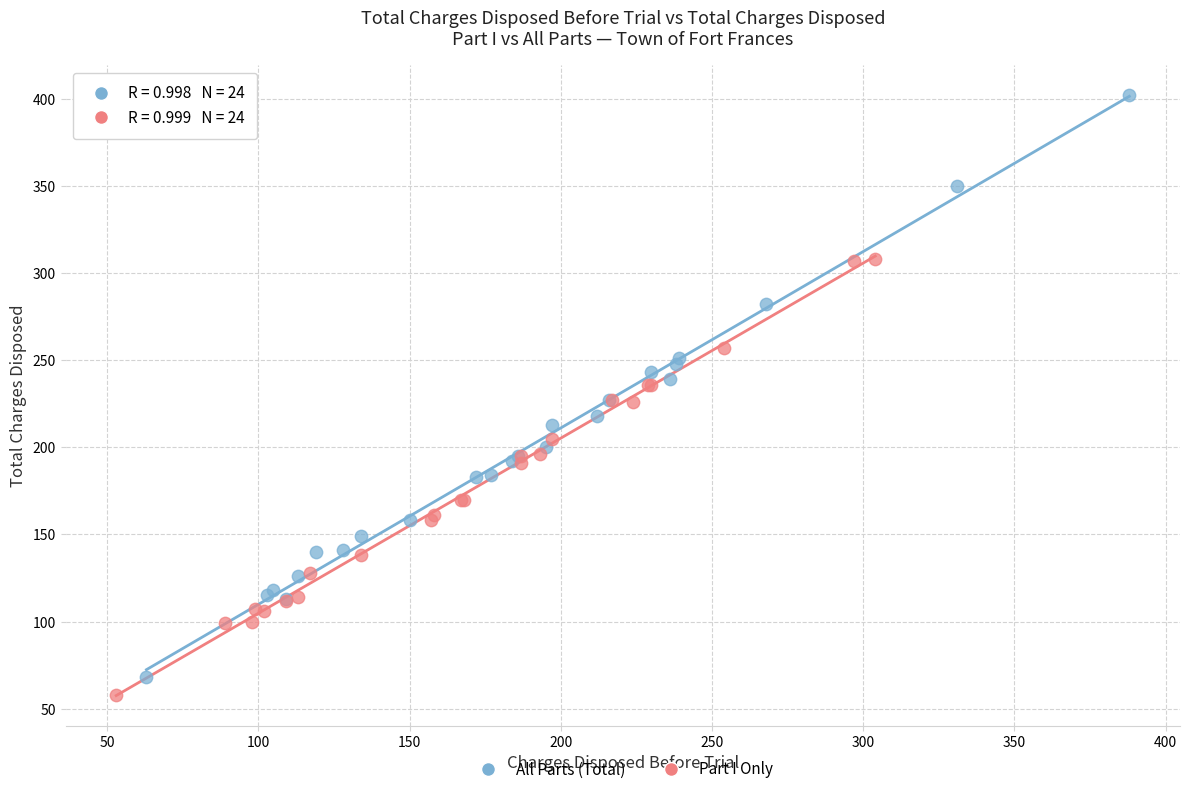

Which series contains the highest Y value?

All Parts (Total)